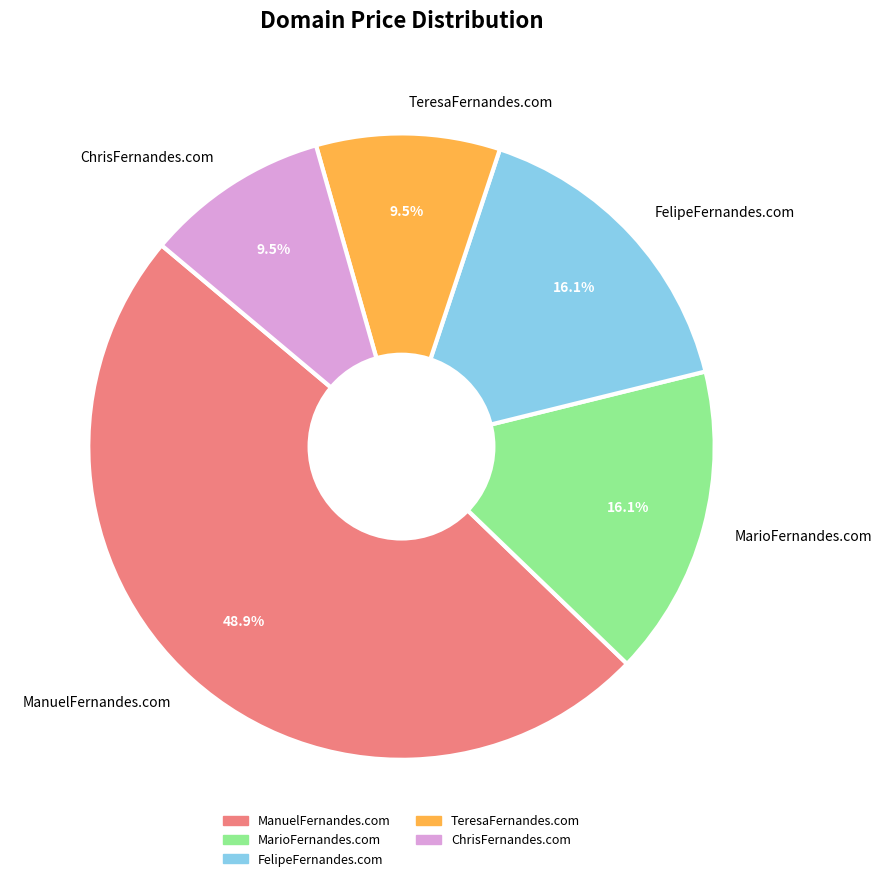

Approximately how many times larger is the value at MarioFernandes.com compared to ChrisFernandes.com?

1.7